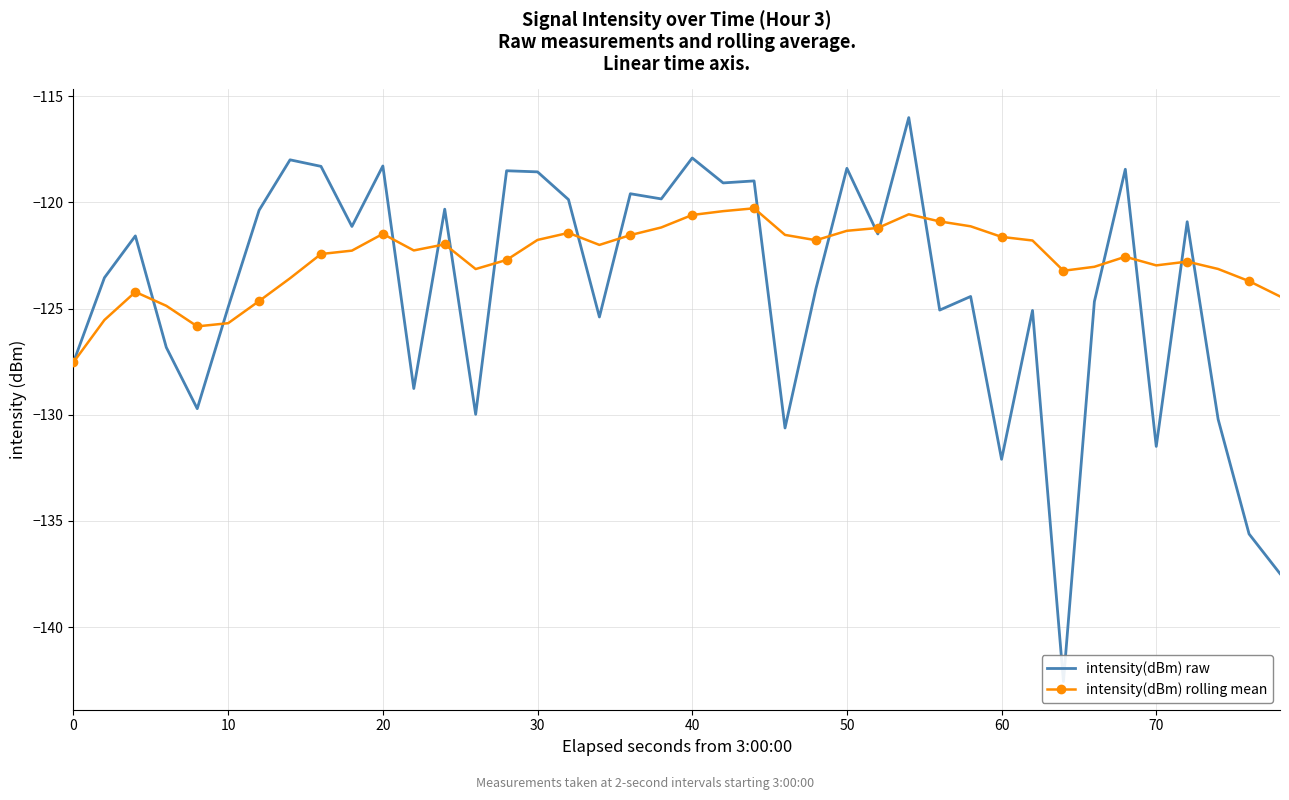

True or false: intensity(dBm) rolling mean has more than 0 interior local peaks.

True